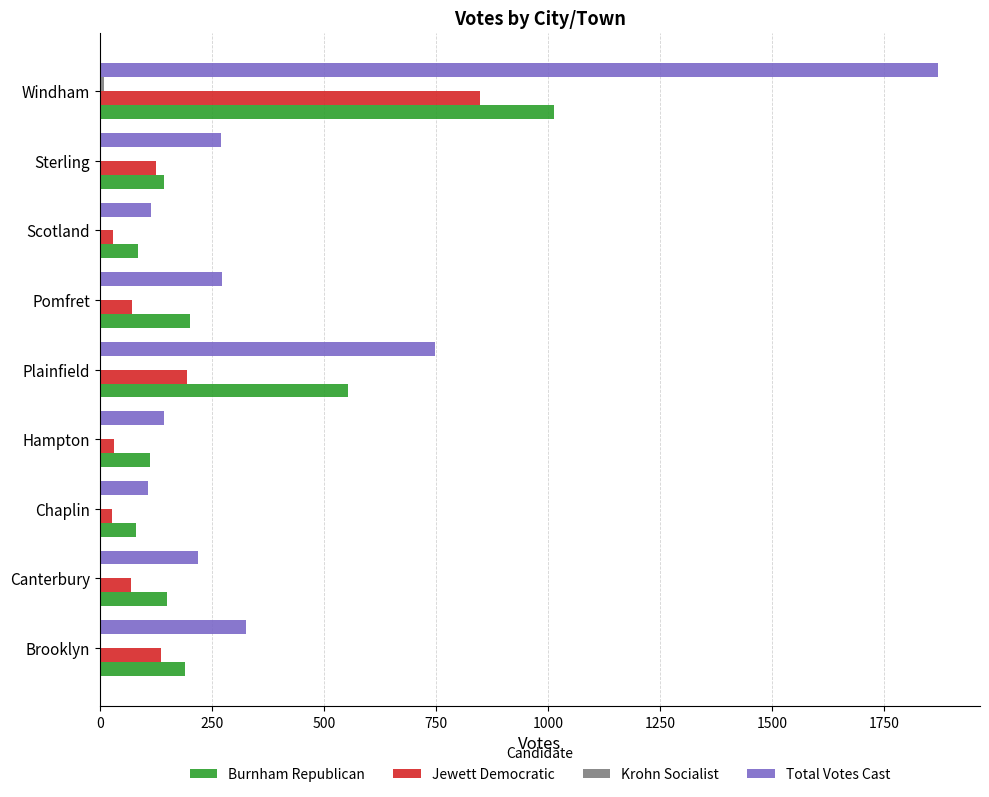

What is the average value of the Total Votes Cast series?

452